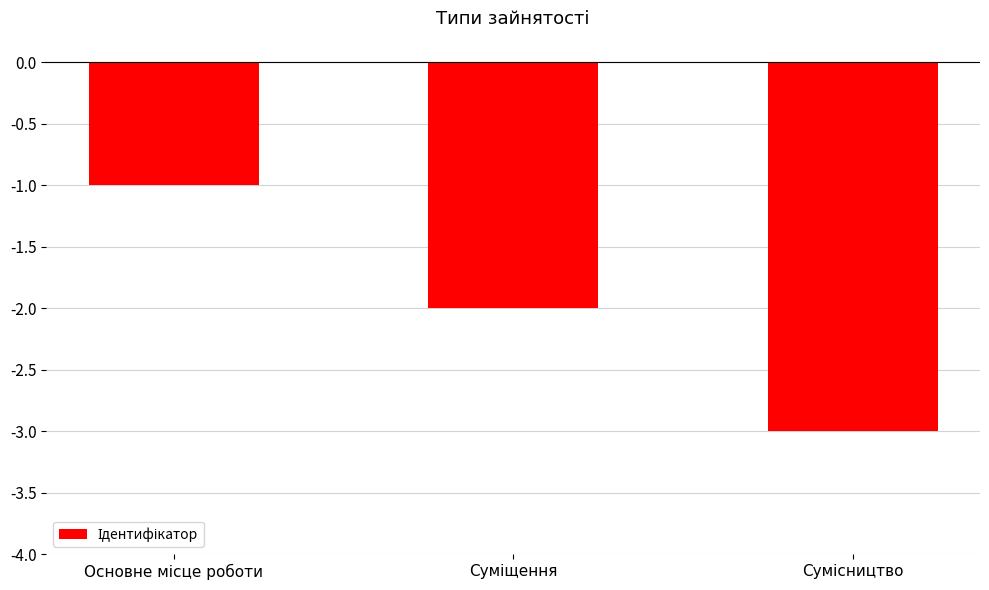

What is the value of the 3rd bar from the left?

-3